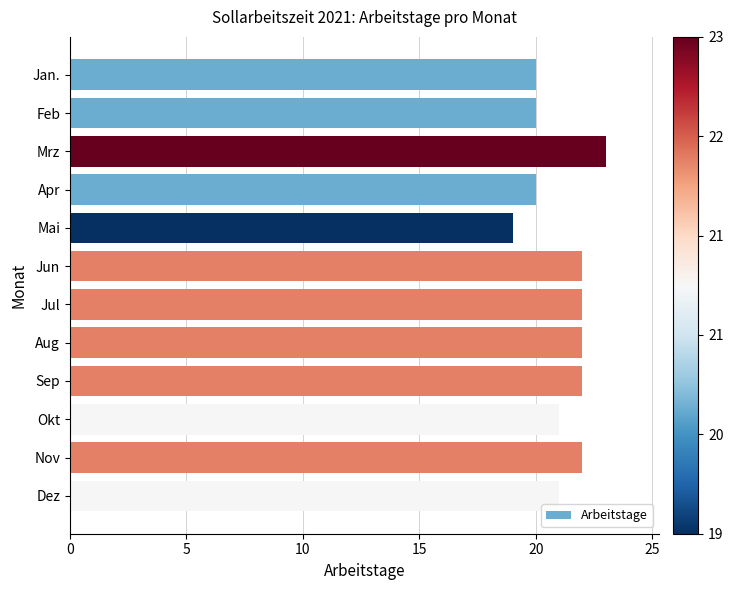

The chart shows a value of 15 at Mrz. True or false?

False